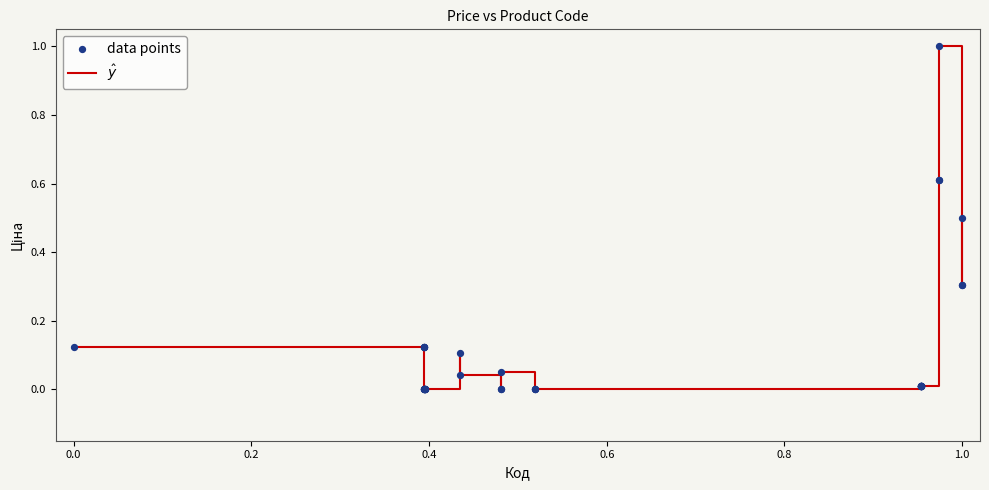

What is the difference between the maximum and minimum values?

1.0